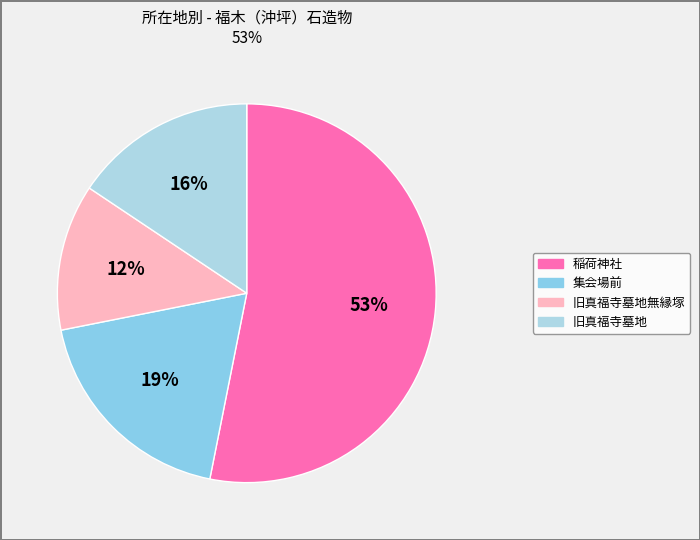

Combined, what portion of the pie is 旧真福寺墓地無縁塚 and 稲荷神社?

65.6%